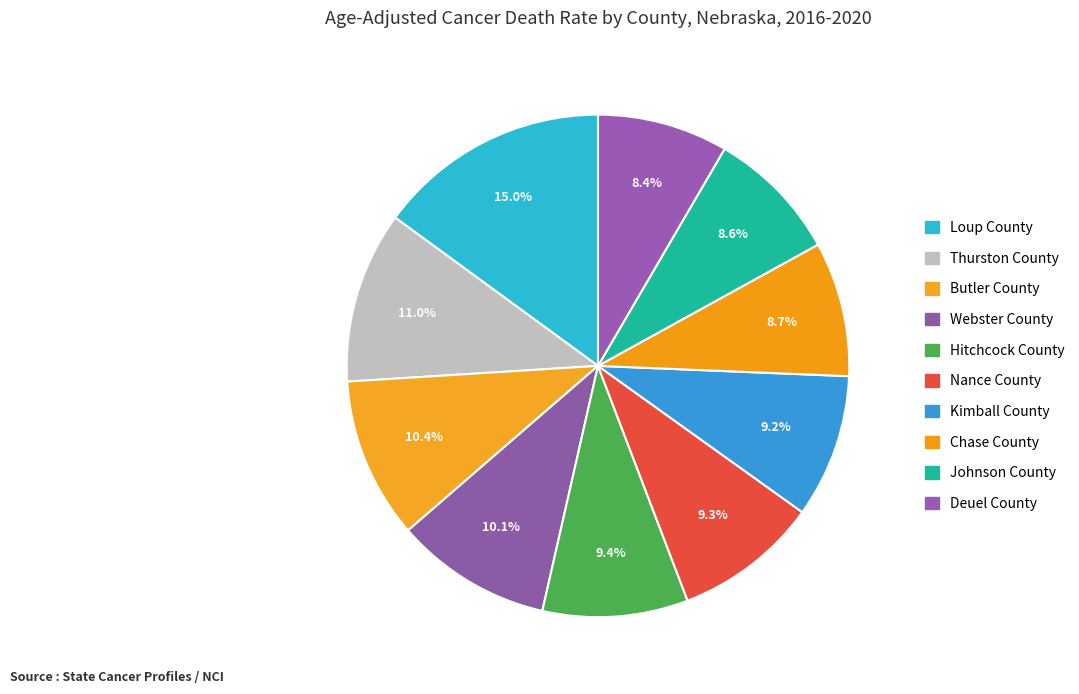

To the nearest percent, what portion does Kimball County represent?

9%